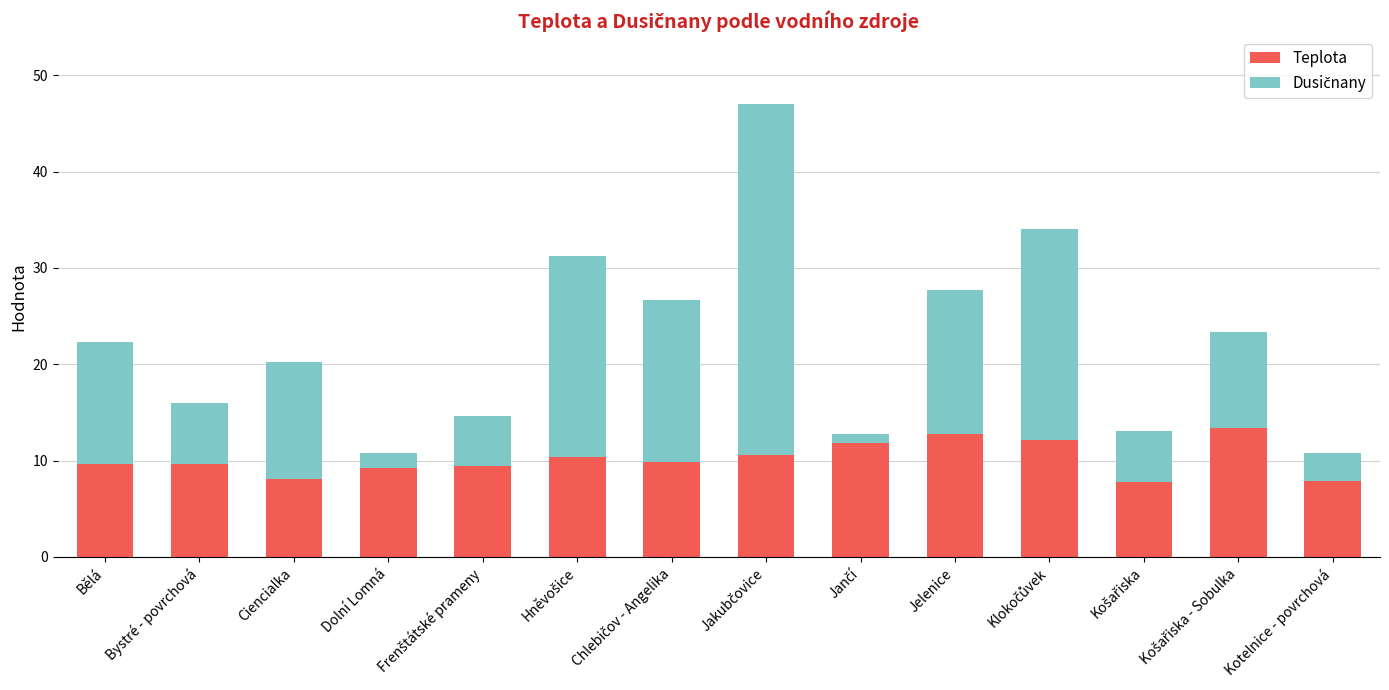

How many bars are there in total?

14